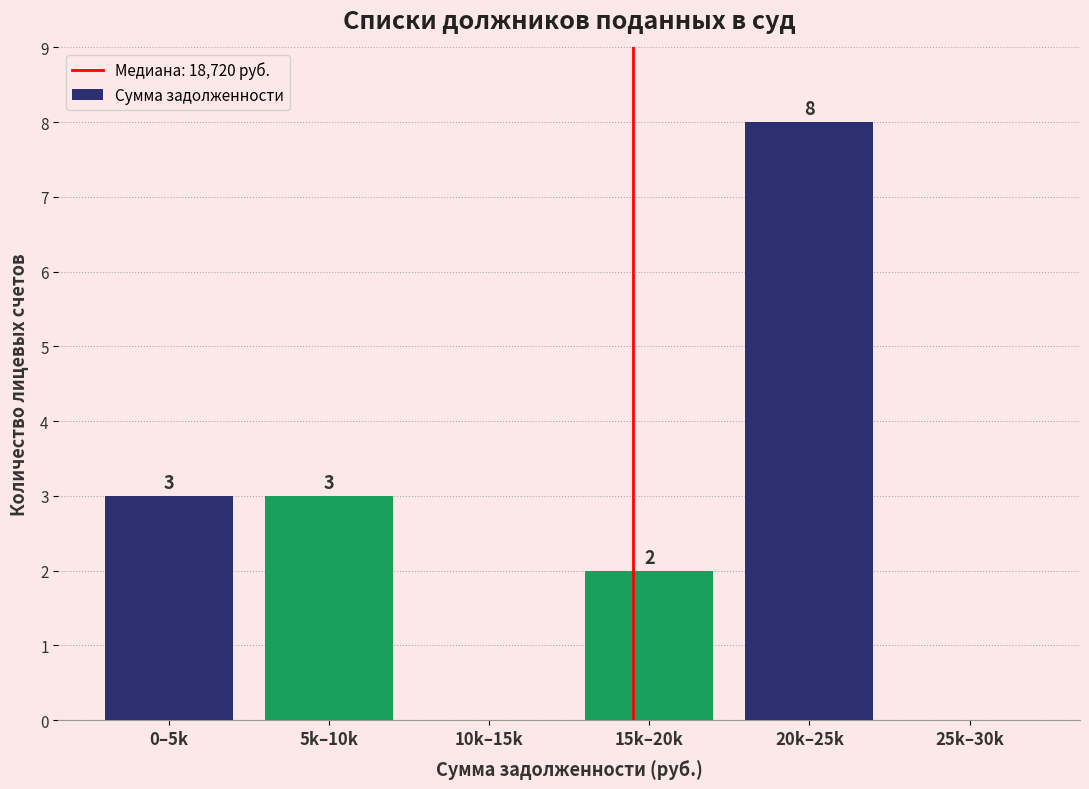

Reading left to right, transcribe all the data shown in this chart.

0–5k=3	5k–10k=3	10k–15k=0	15k–20k=2	20k–25k=8	25k–30k=0